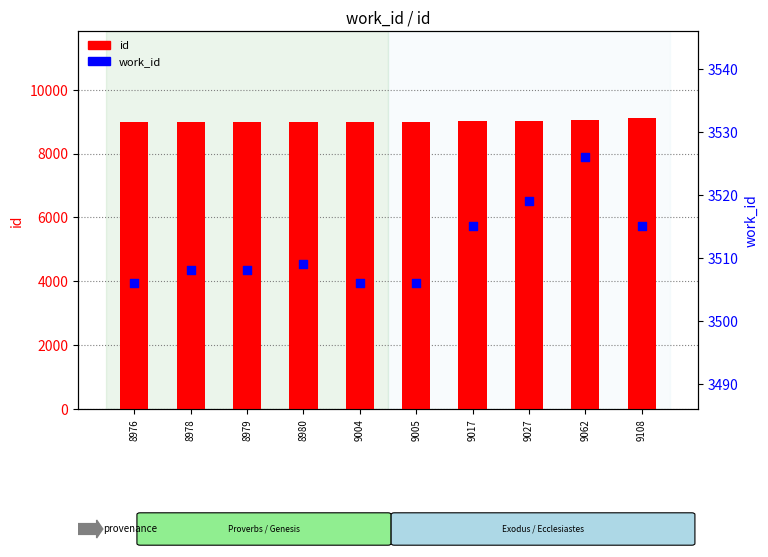

Which series reaches the maximum Y coordinate?

id